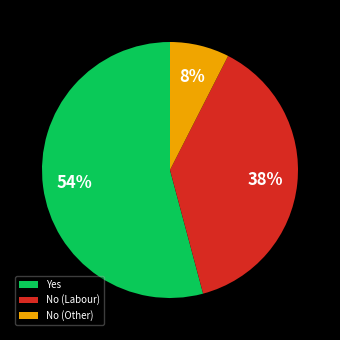

Between No (Labour) and Yes, which is larger?

Yes